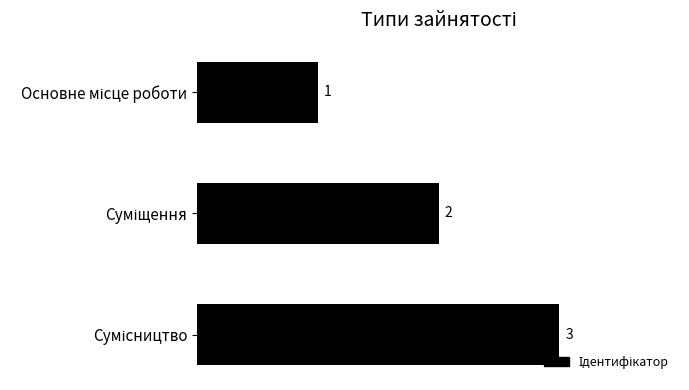

How many values are between 1 and 3?

3